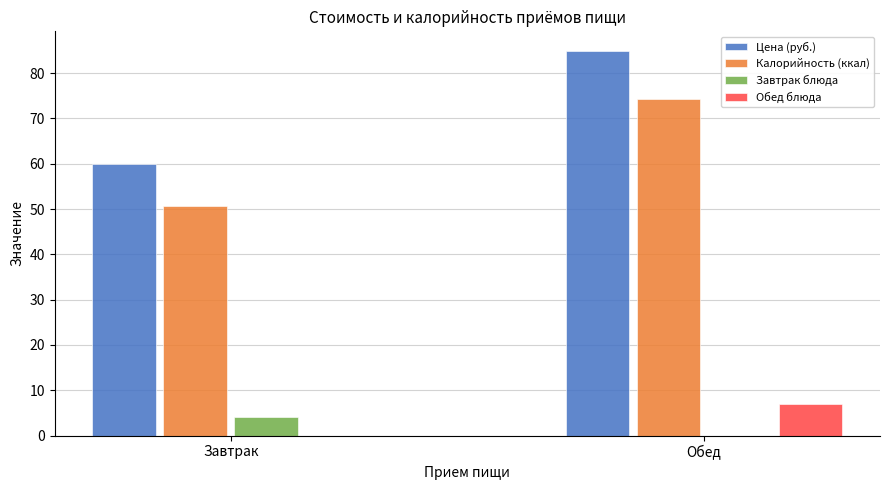

Is the value of Калорийность (ккал) at Обед greater than the value of Цена (руб.) at Обед?

No